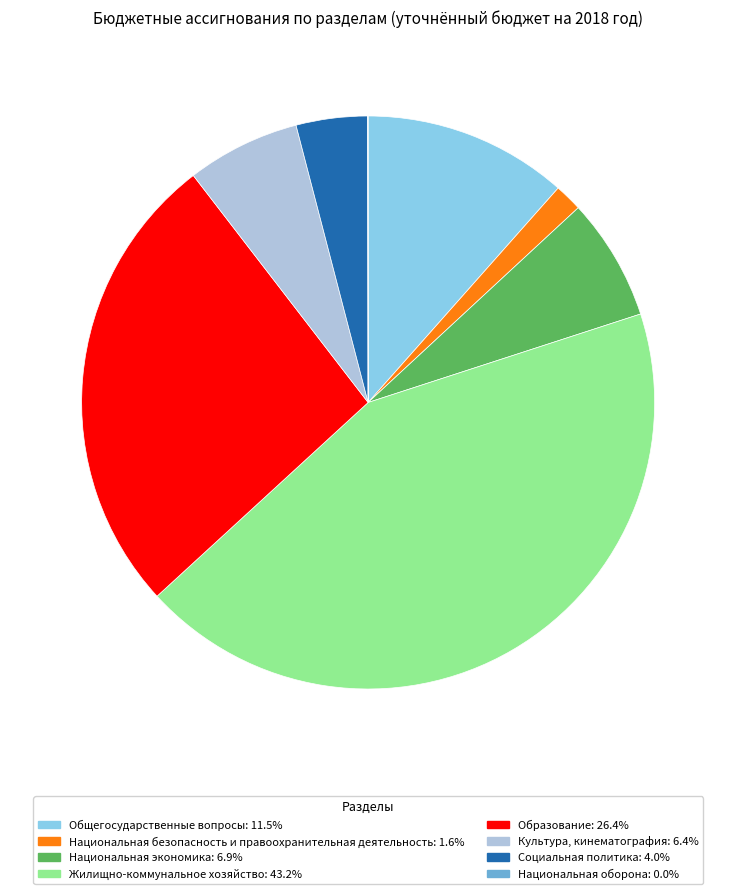

Is the sum of Социальная политика and Национальная экономика greater than half?

No